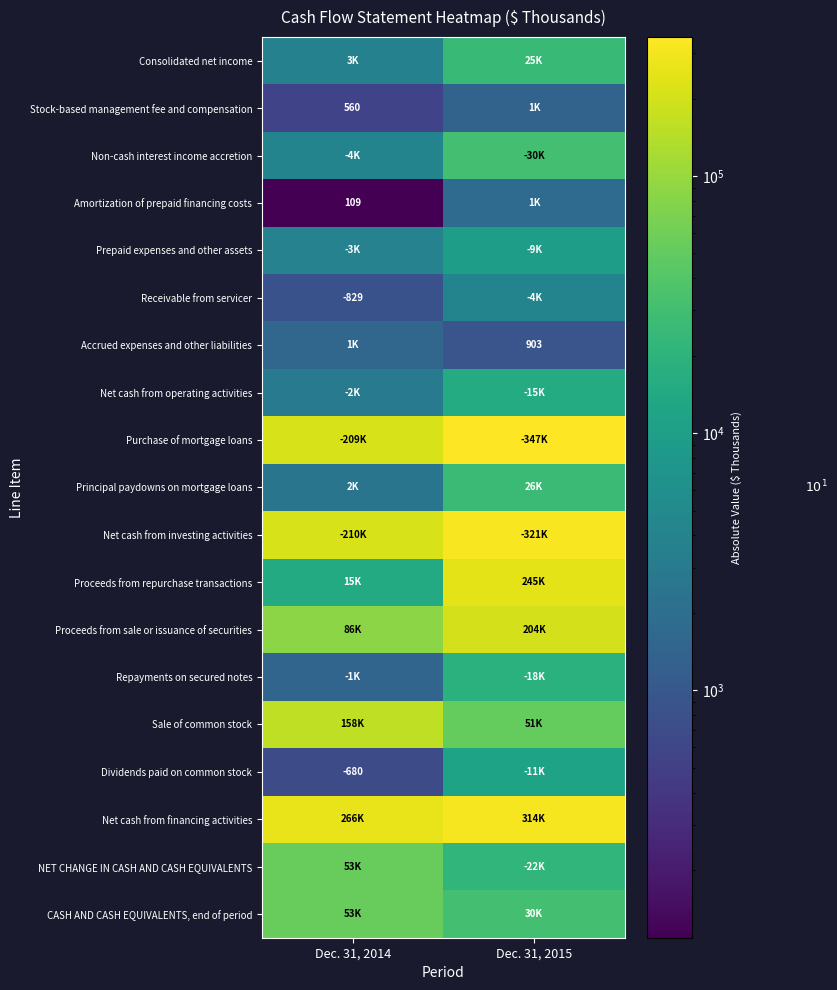

The Receivable from servicer series shows -829 at Dec. 31, 2014. True or false?

True